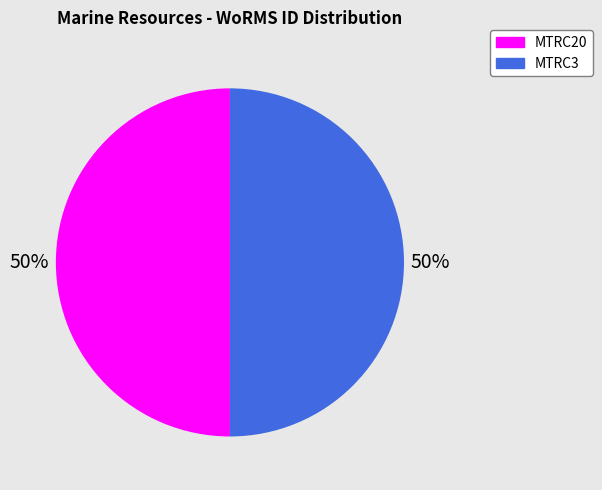

Do MTRC3 and MTRC20 together represent more than half of the pie?

Yes